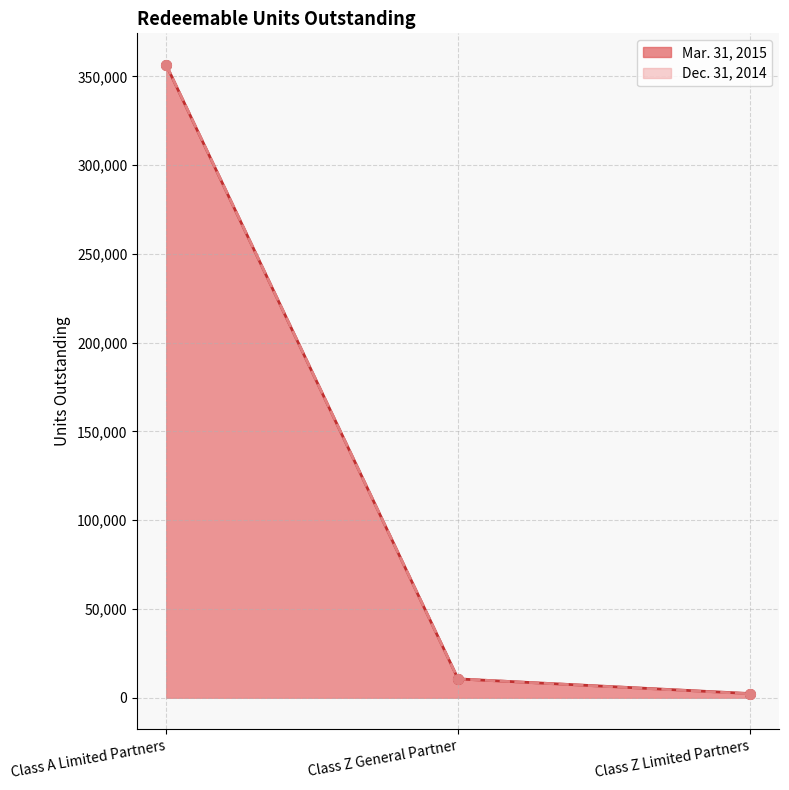

Is the value of Dec. 31, 2014 at Class Z General Partner greater than the value of Mar. 31, 2015 at Class A Limited Partners?

No